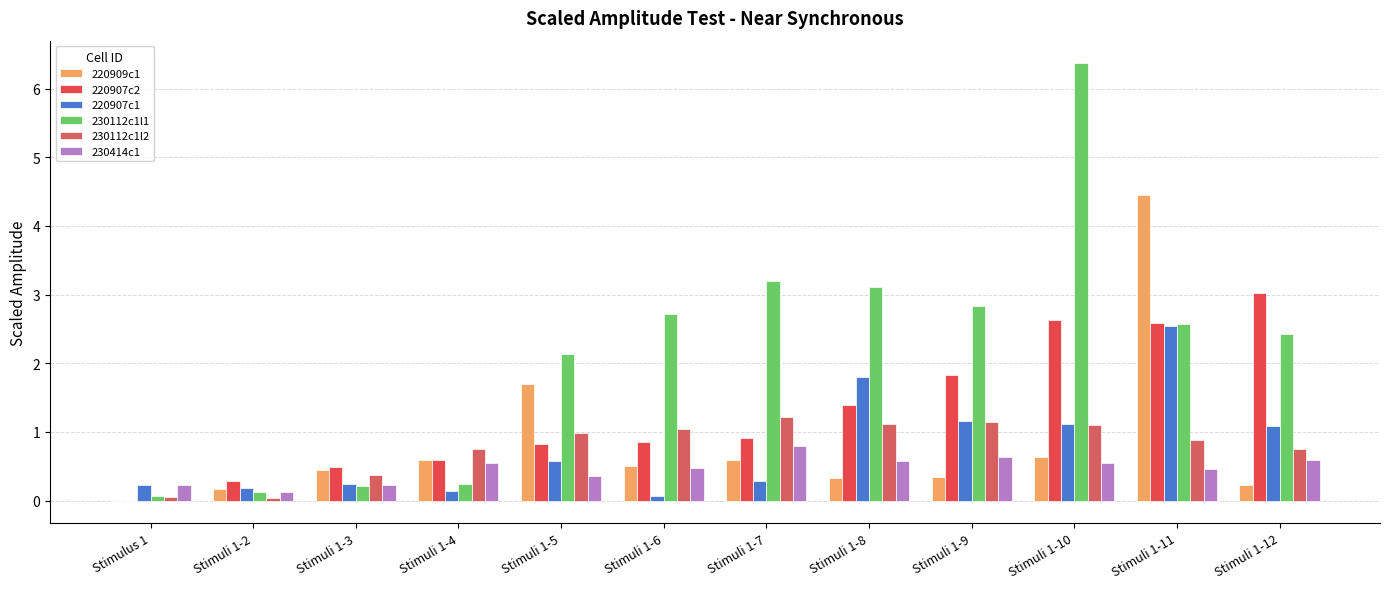

The 230112c1l1 series shows 3.1 at Stimuli 1-8. True or false?

True